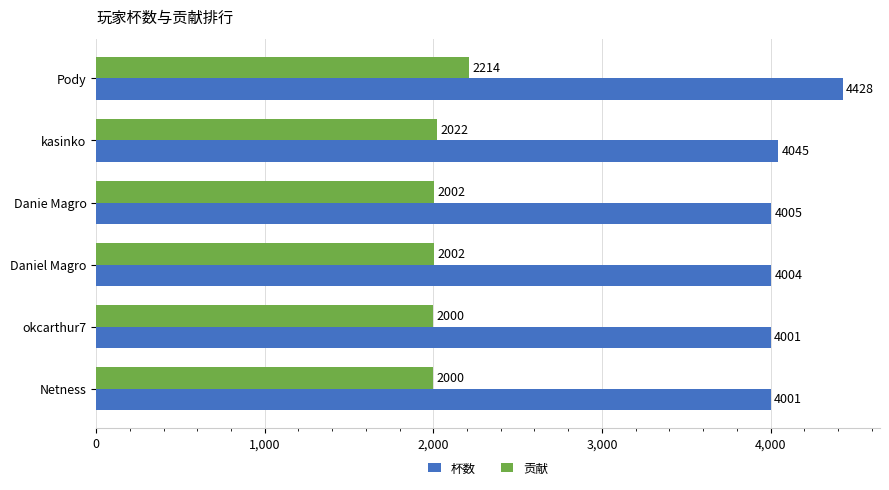

What are all the series names shown in the legend?

杯数, 贡献